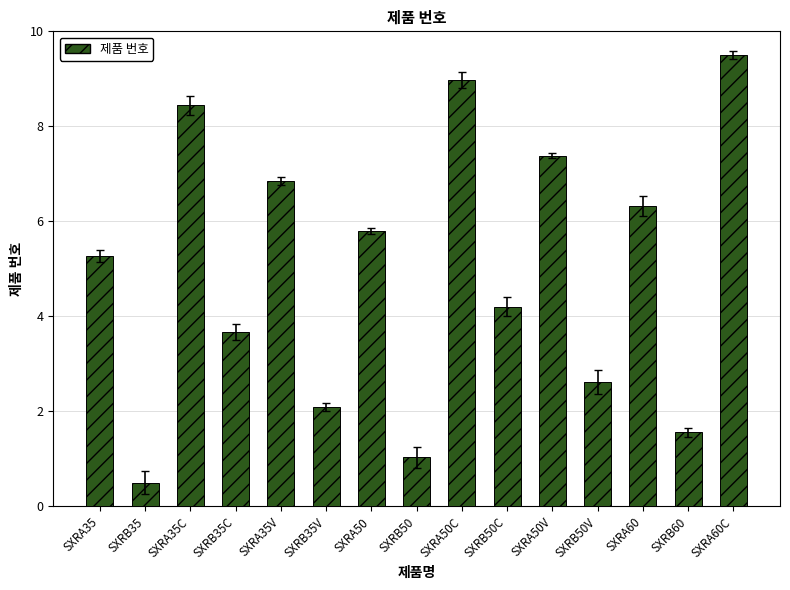

Between SXRB50V and SXRA60C, which is larger?

SXRA60C